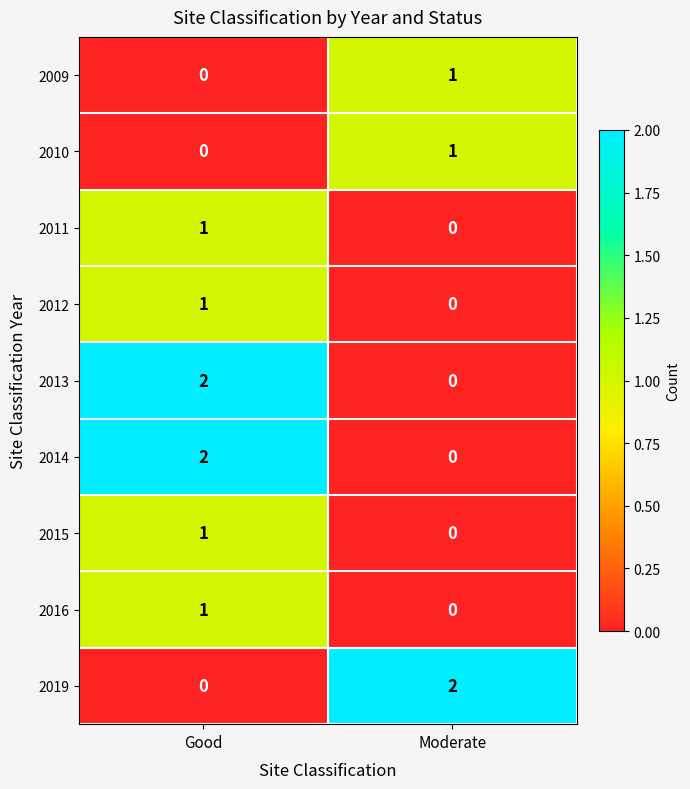

The value of 2010 at Good is 0. True or false?

True